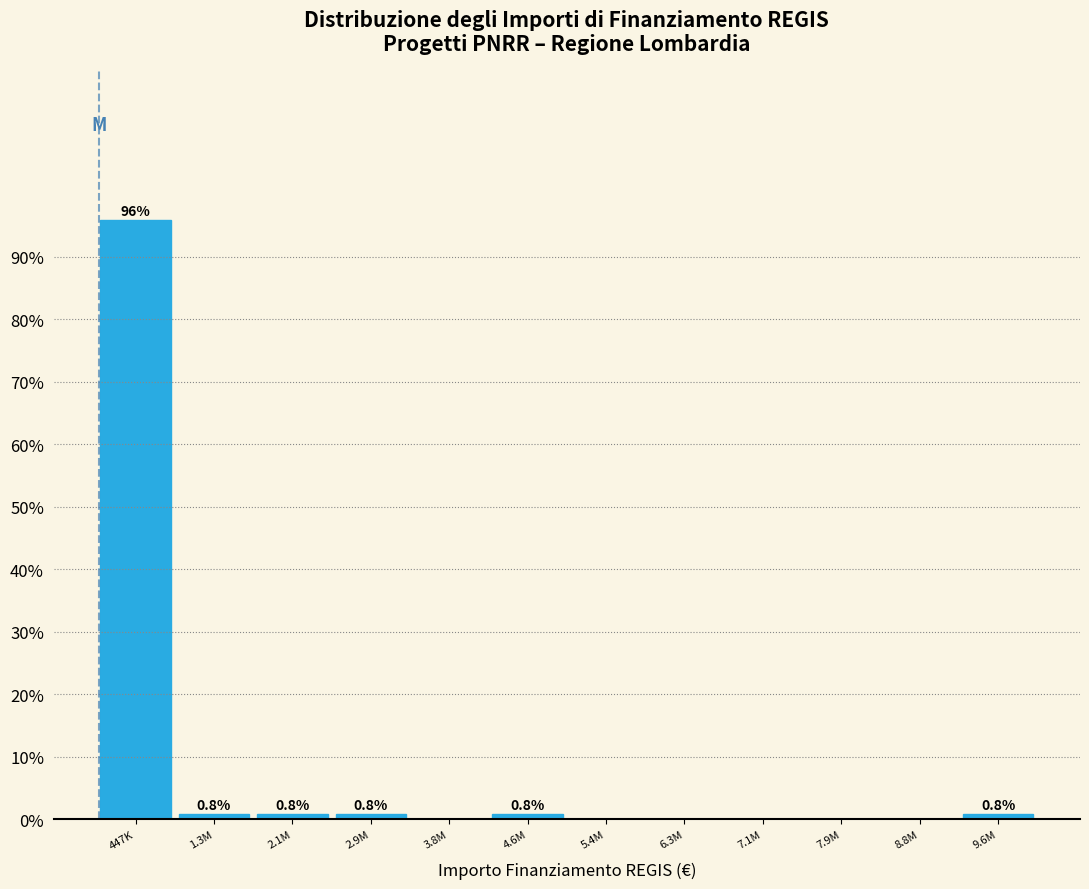

Reading right to left, list all the values displayed in this chart.

9.6M=0.8	8.8M=0.0	7.9M=0.0	7.1M=0.0	6.3M=0.0	5.4M=0.0	4.6M=0.8	3.8M=0.0	2.9M=0.8	2.1M=0.8	1.3M=0.8	447K=95.9